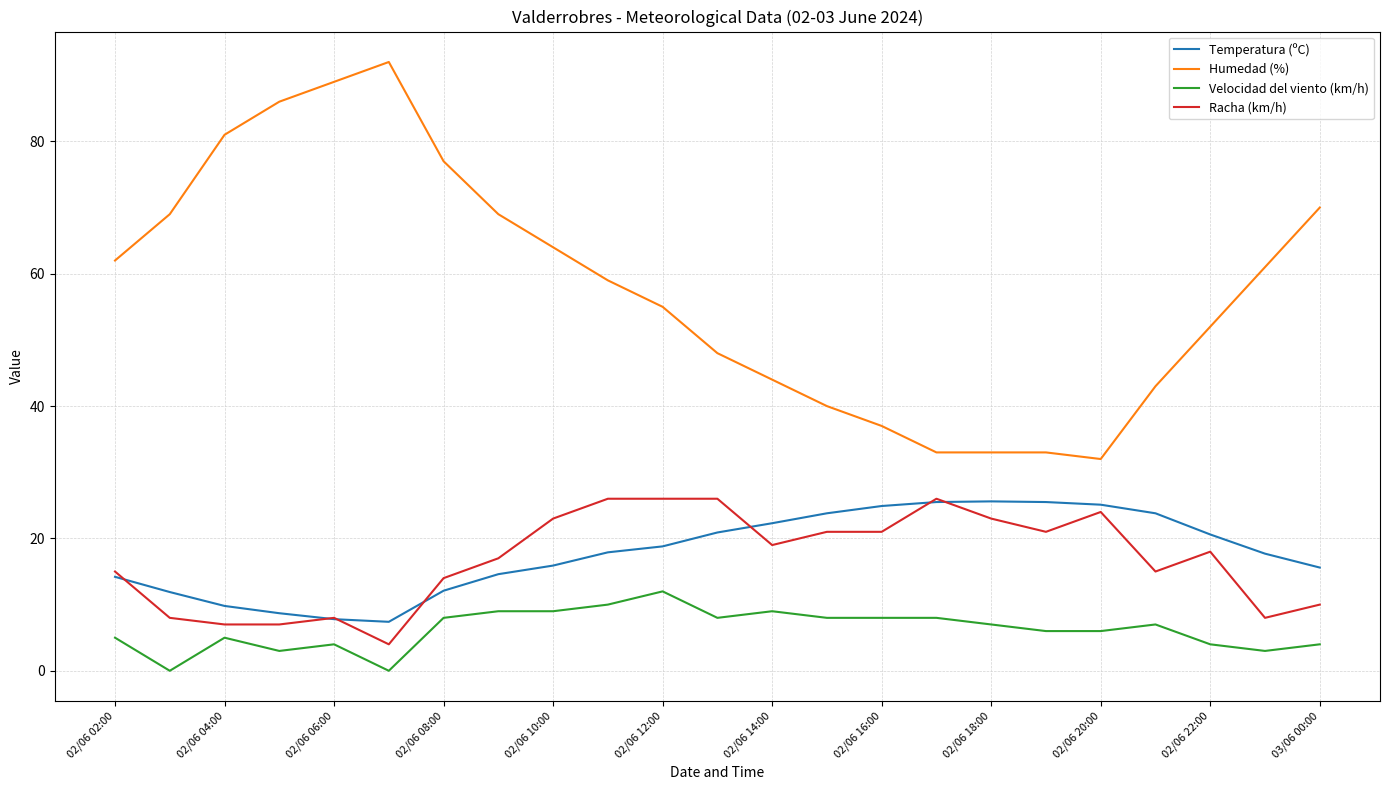

Which series has the widest spread of values?

Humedad (%)